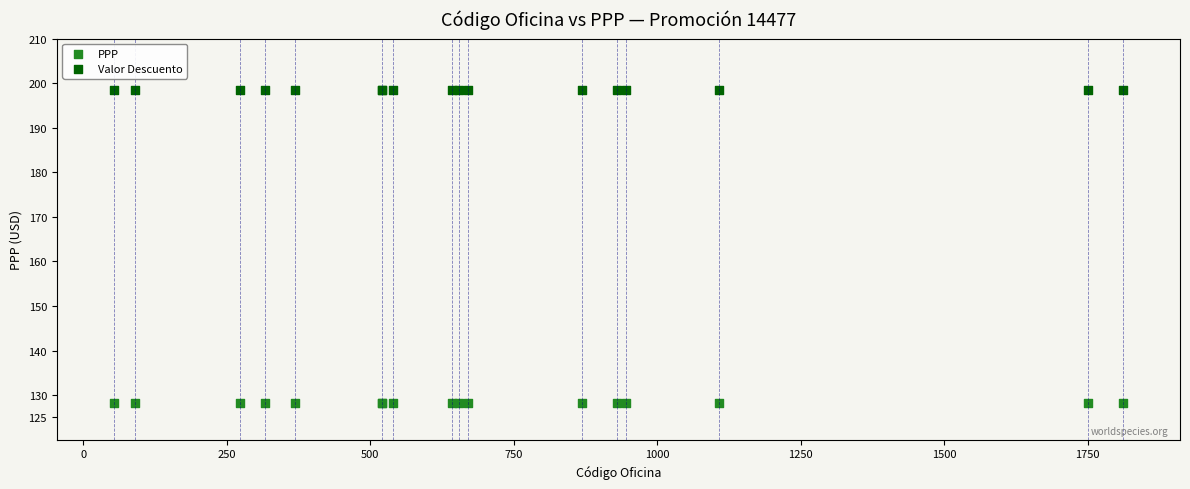

Which series contains the highest Y value?

Valor Descuento